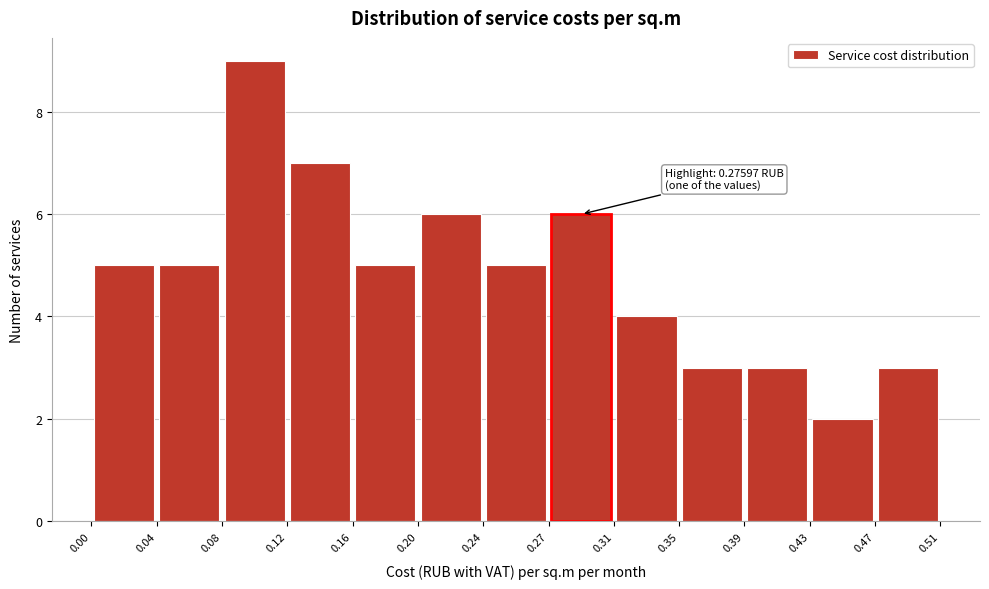

Over which range of the x-axis is the bar tallest?

0.08 to 0.12